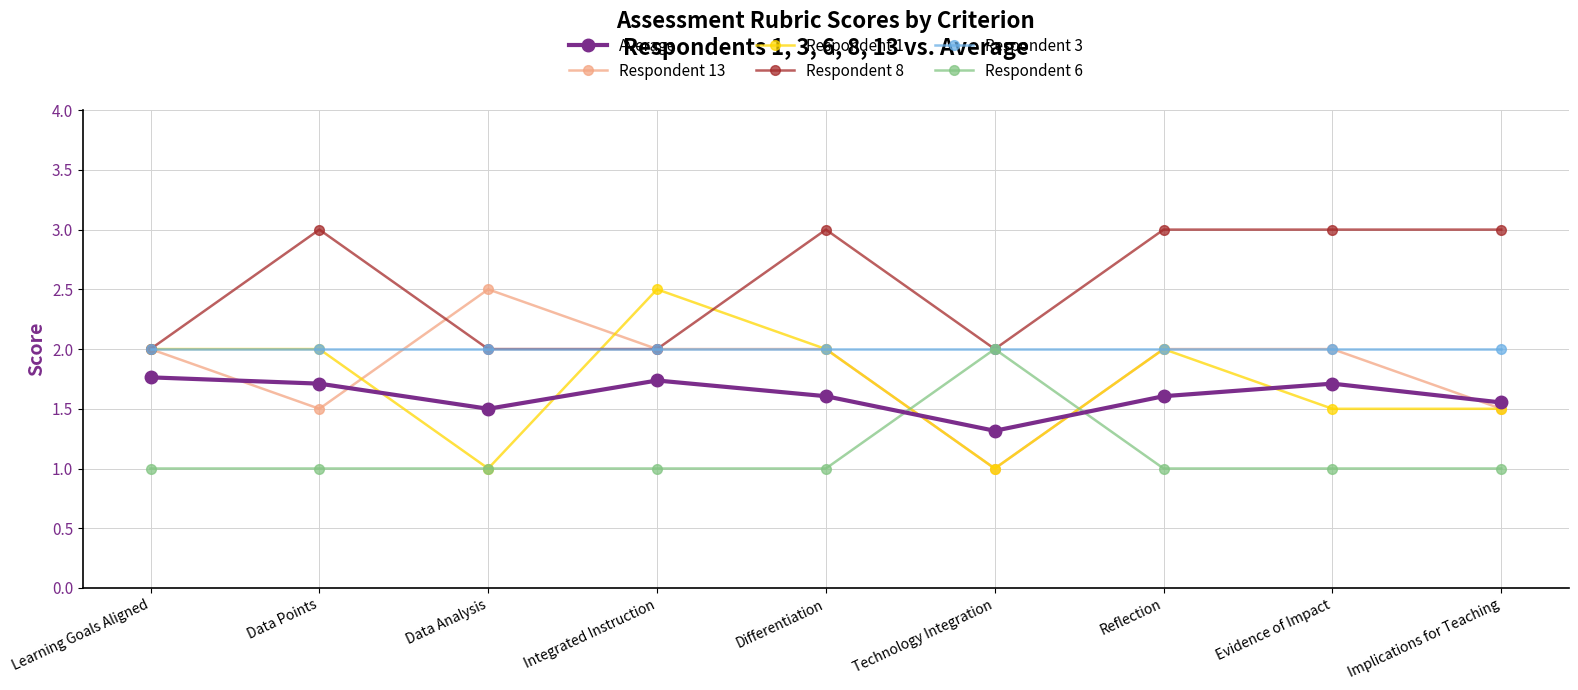

Does the chart have visible grid lines?

Yes